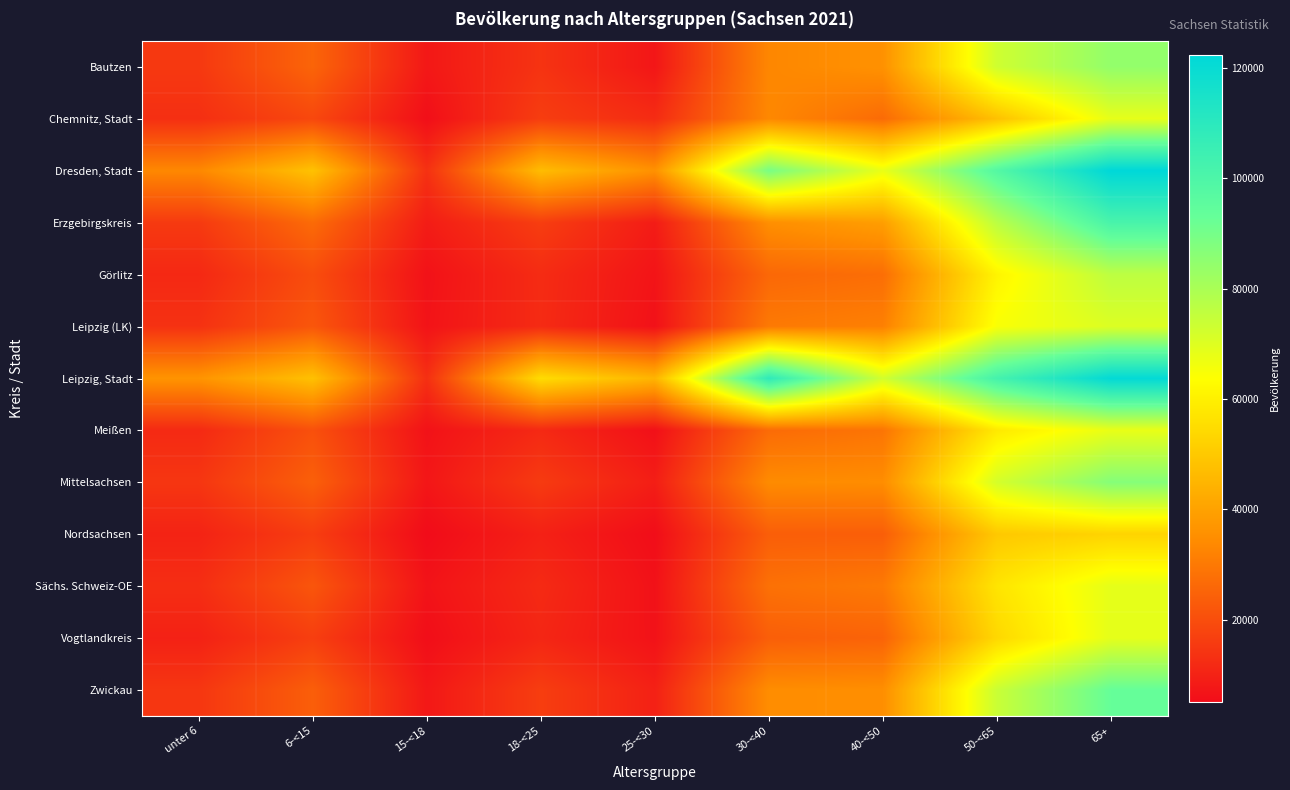

Which has a higher value, 65+ or 50-<65?

65+